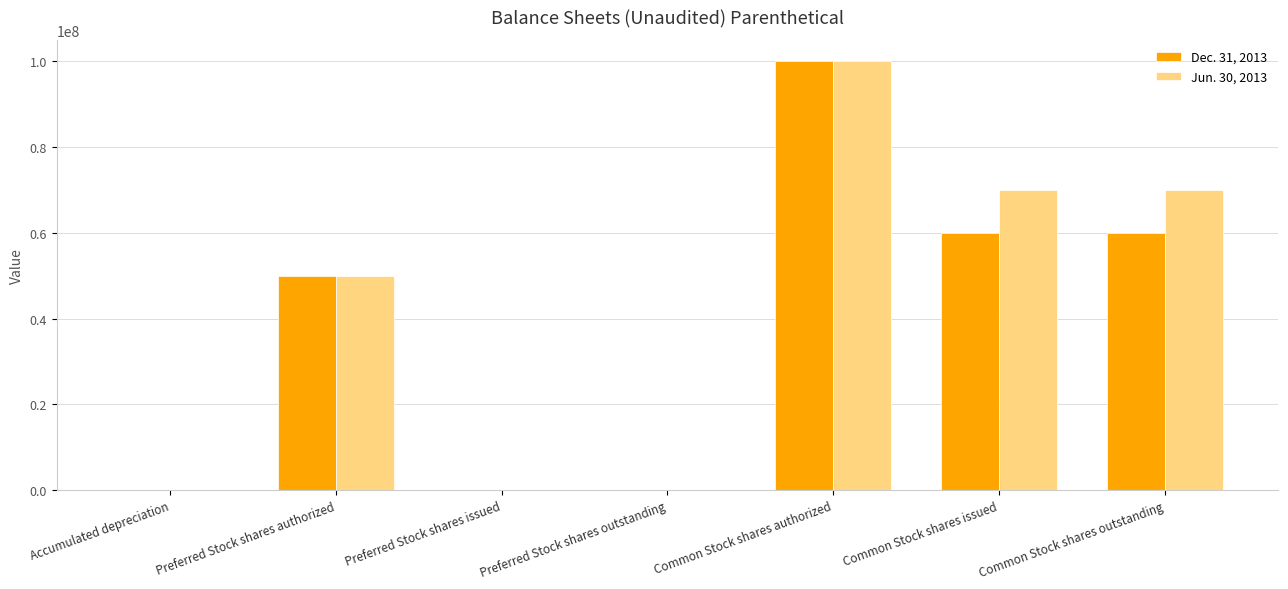

Between Preferred Stock shares issued and Common Stock shares issued, which series saw the biggest shift?

Jun. 30, 2013